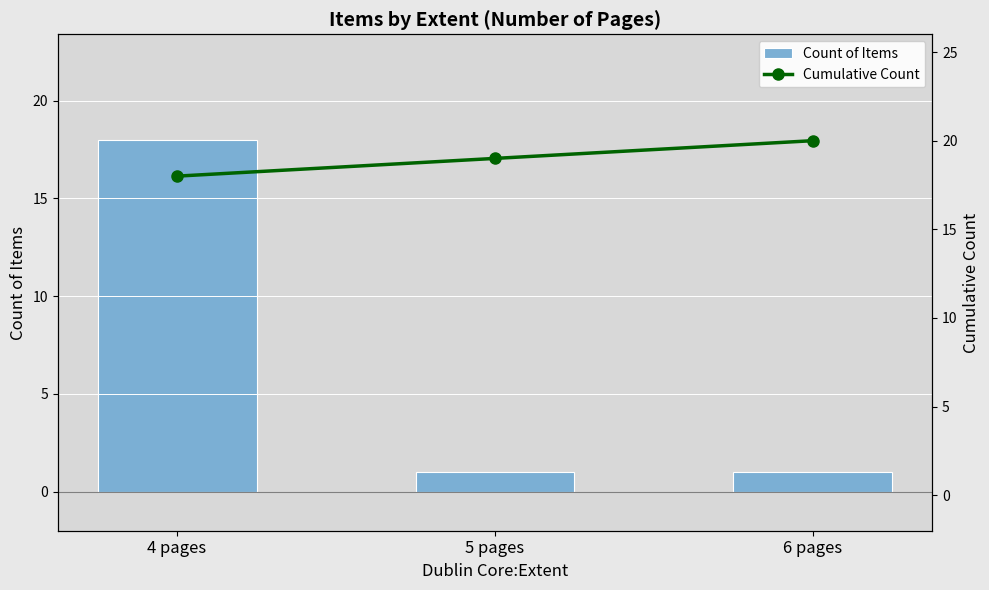

Is it true that Cumulative Count equals 29 at 4 pages?

False